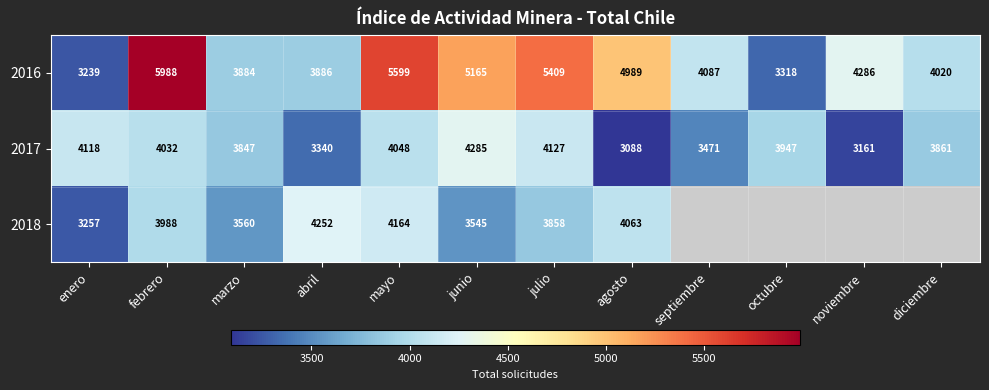

Where is 2017 nearest to the value 3686?

marzo